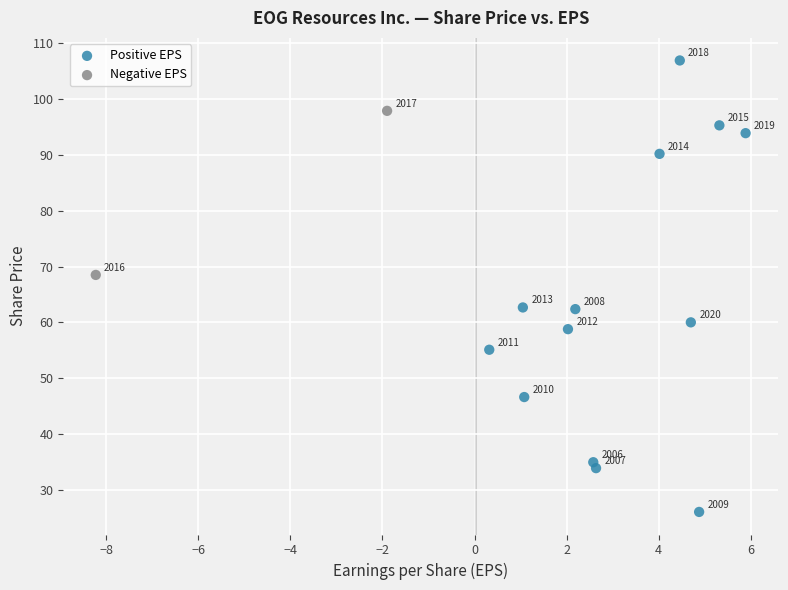

Which series has the widest spread of Y values?

Positive EPS